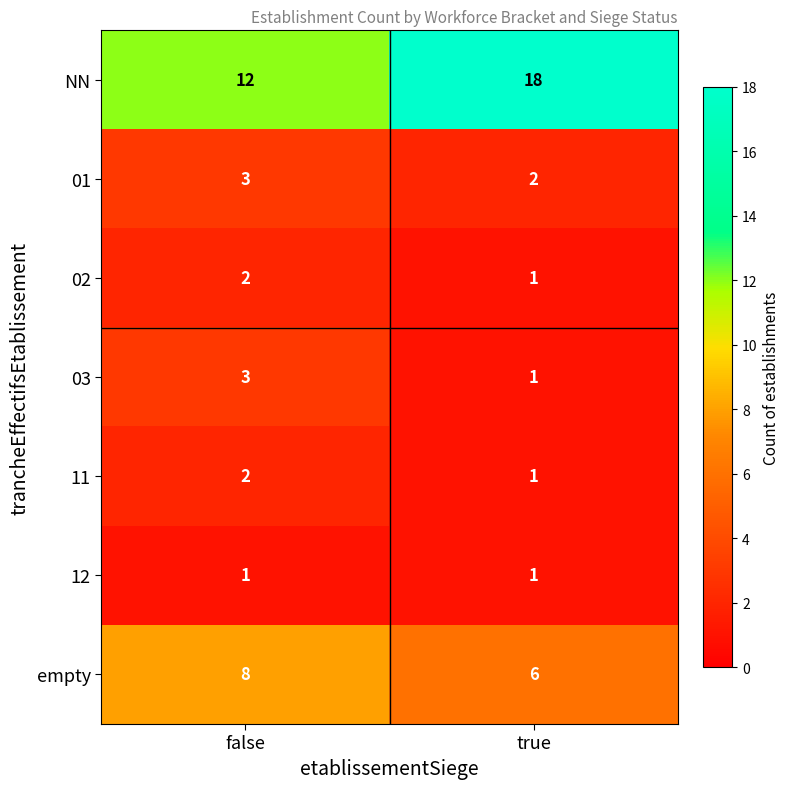

Reading left to right, transcribe all the data shown in this chart.

NN: false=12	true=18
01: false=3	true=2
02: false=2	true=1
03: false=3	true=1
11: false=2	true=1
12: false=1	true=1
empty: false=8	true=6